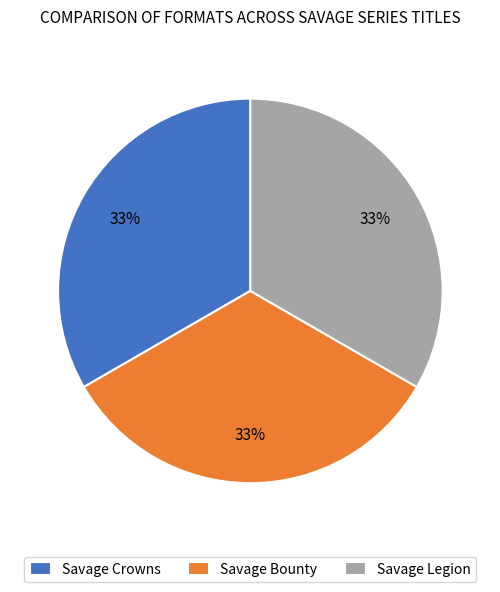

What is the ratio of the value at Savage Bounty to the value at Savage Crowns?

1.0